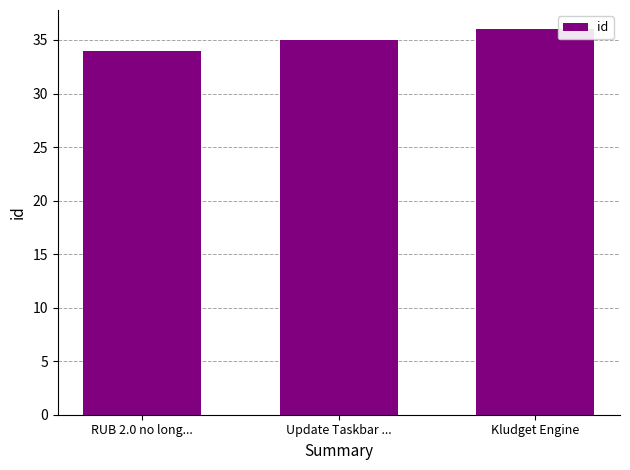

At which label is the value closest to 35?

Update Taskbar ...